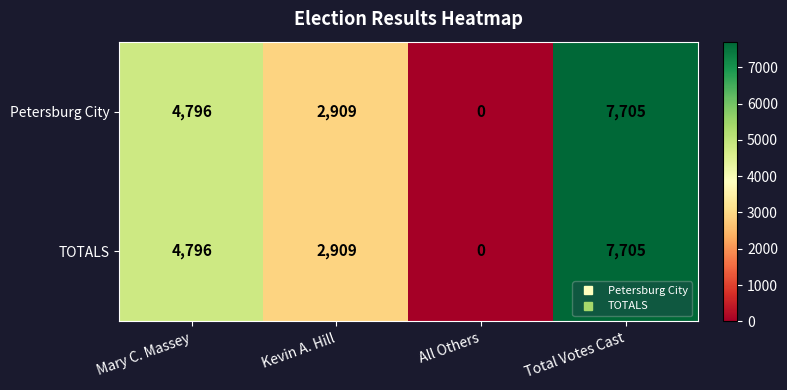

Count the number of categories in the chart.

4